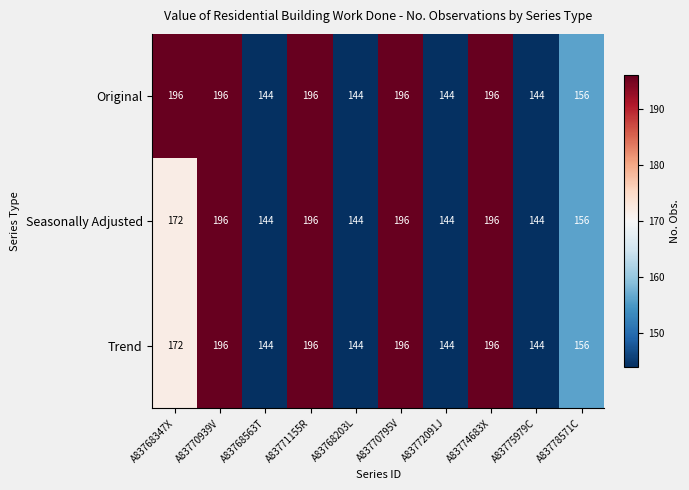

Reading left to right, transcribe all the data shown in this chart.

Original: A83768347X=196	A83770939V=196	A83768563T=144	A83771155R=196	A83768203L=144	A83770795V=196	A83772091J=144	A83774683X=196	A83775979C=144	A83778571C=156
Seasonally Adjusted: A83768347X=172	A83770939V=196	A83768563T=144	A83771155R=196	A83768203L=144	A83770795V=196	A83772091J=144	A83774683X=196	A83775979C=144	A83778571C=156
Trend: A83768347X=172	A83770939V=196	A83768563T=144	A83771155R=196	A83768203L=144	A83770795V=196	A83772091J=144	A83774683X=196	A83775979C=144	A83778571C=156